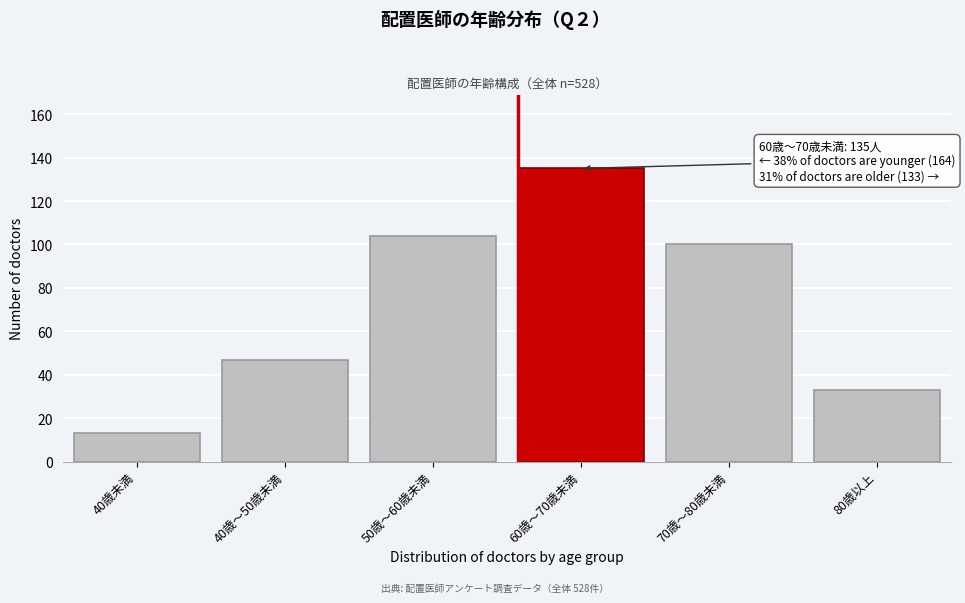

Reading left to right, transcribe all the data shown in this chart.

40歳未満=13	40歳～50歳未満=47	50歳～60歳未満=104	60歳～70歳未満=135	70歳～80歳未満=100	80歳以上=33